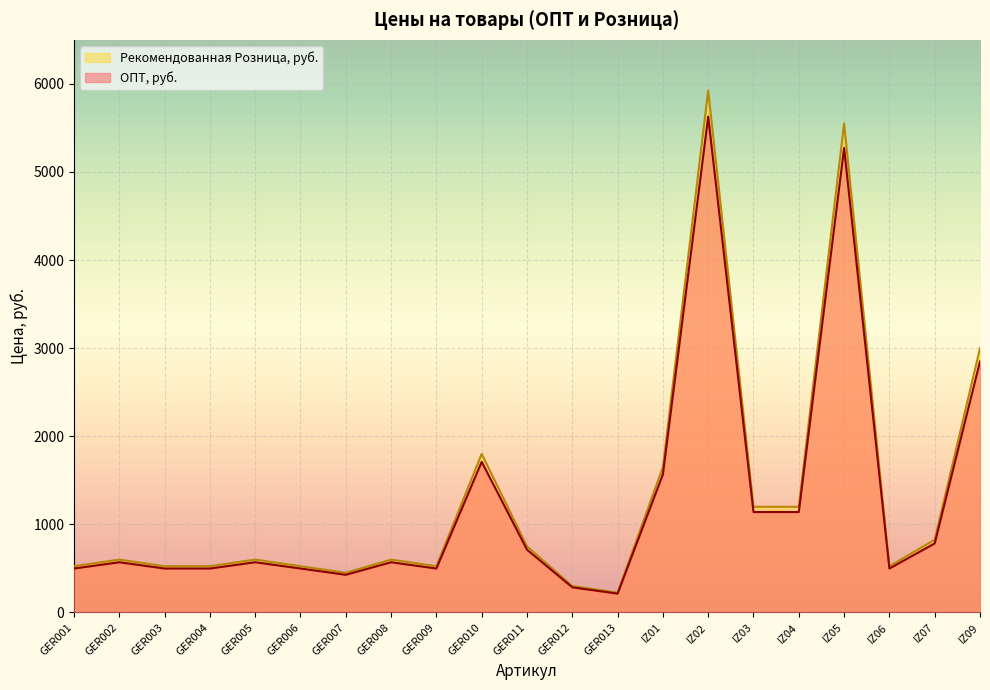

Does the chart display data point markers on the line(s)?

No